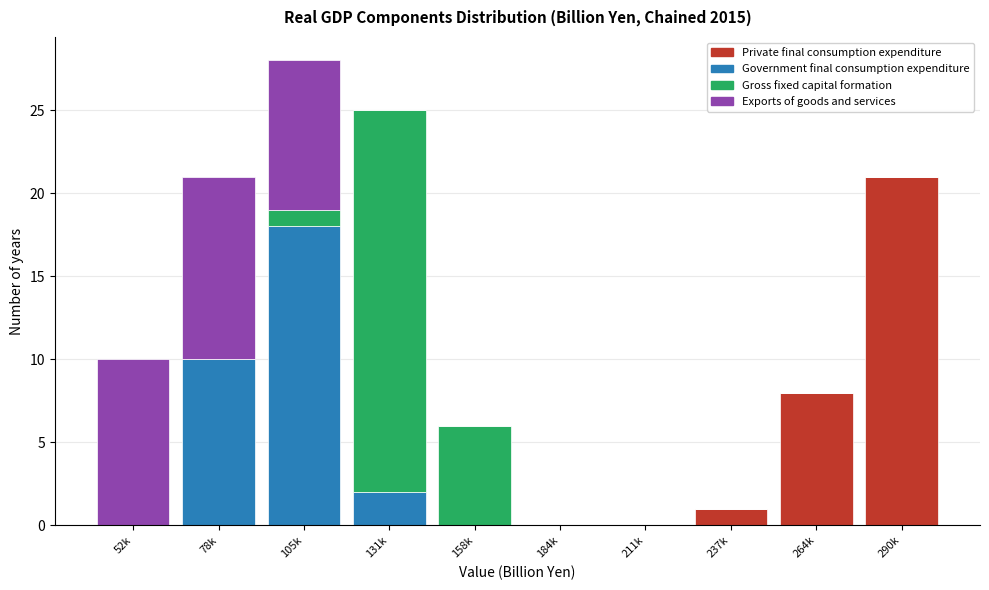

At which category is the sum across all series the highest?

105k